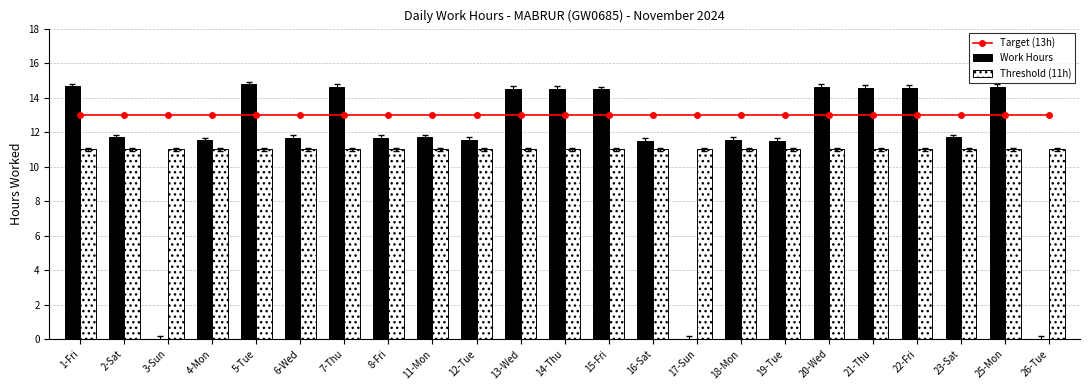

What is the sum of the Threshold (11h) values at 5-Tue and 6-Wed?

22.0